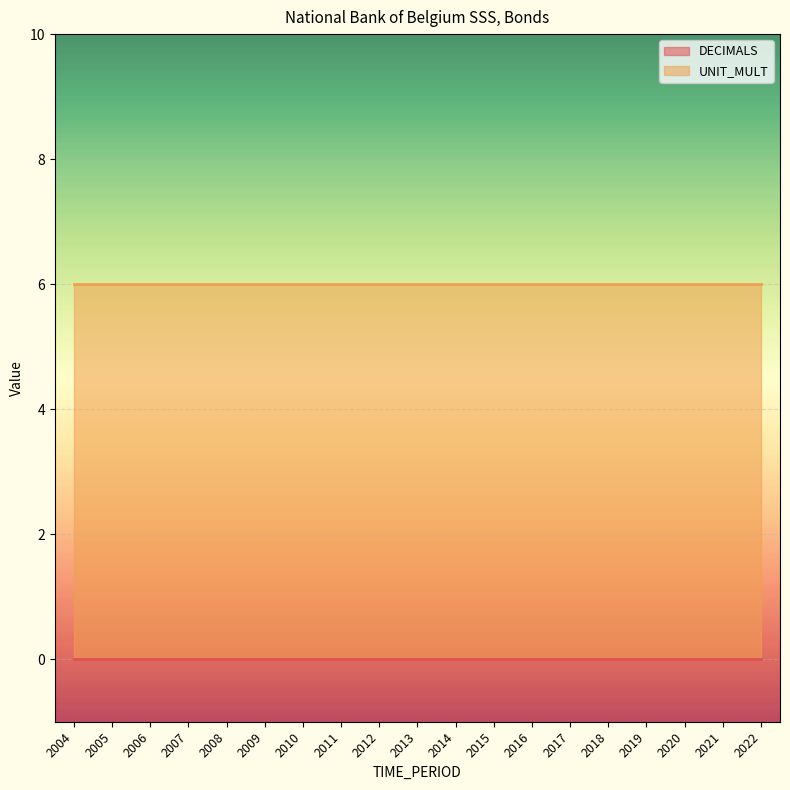

List the labels in order of UNIT_MULT value, smallest first.

2004, 2005, 2006, 2007, 2008, 2009, 2010, 2011, 2012, 2013, 2014, 2015, 2016, 2017, 2018, 2019, 2020, 2021, 2022